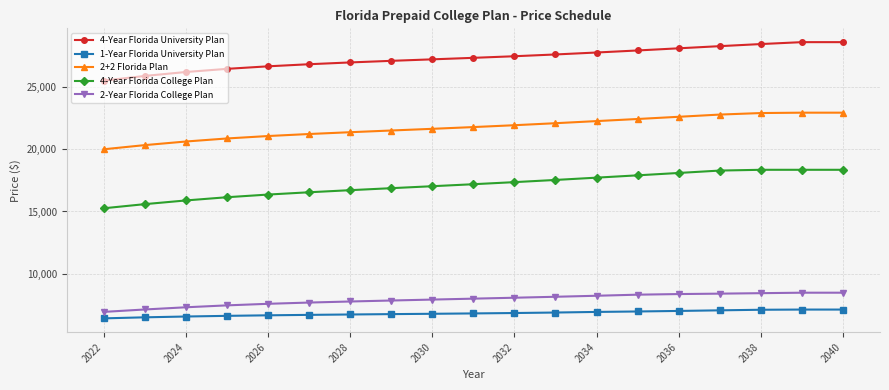

What is the difference between the second highest and minimum values in the 1-Year Florida University Plan series?

705.1